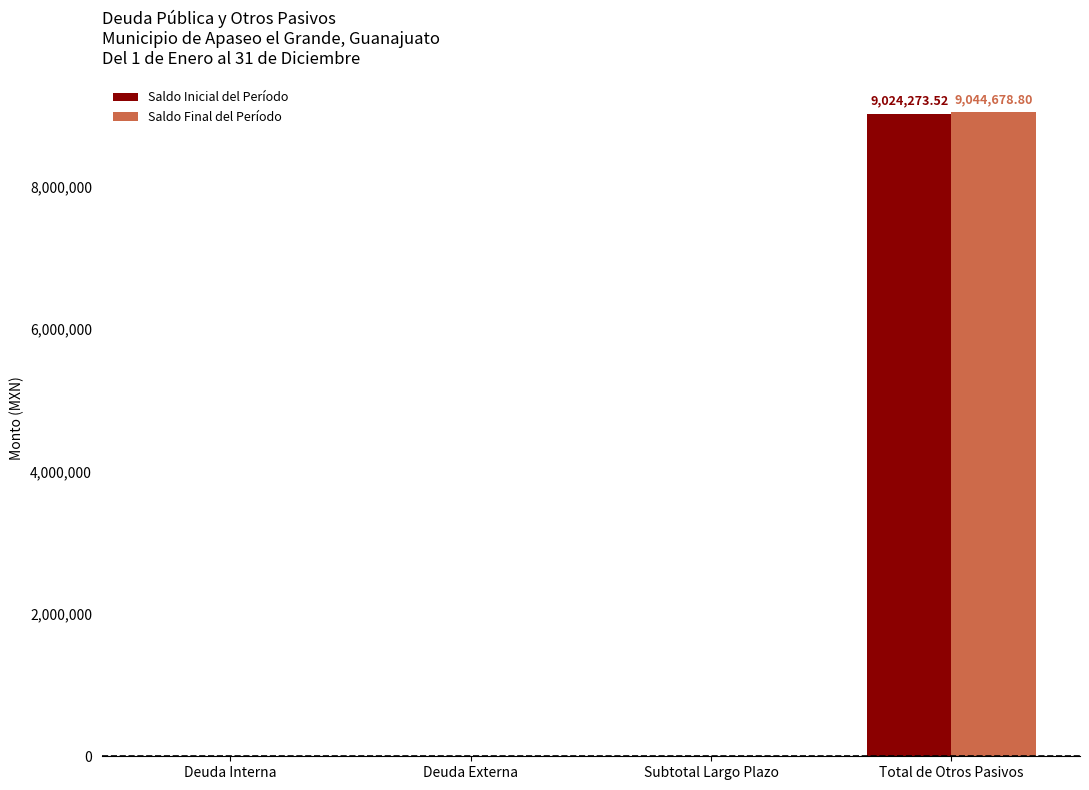

What is the total value across all series at Total de Otros Pasivos?

18068952.3